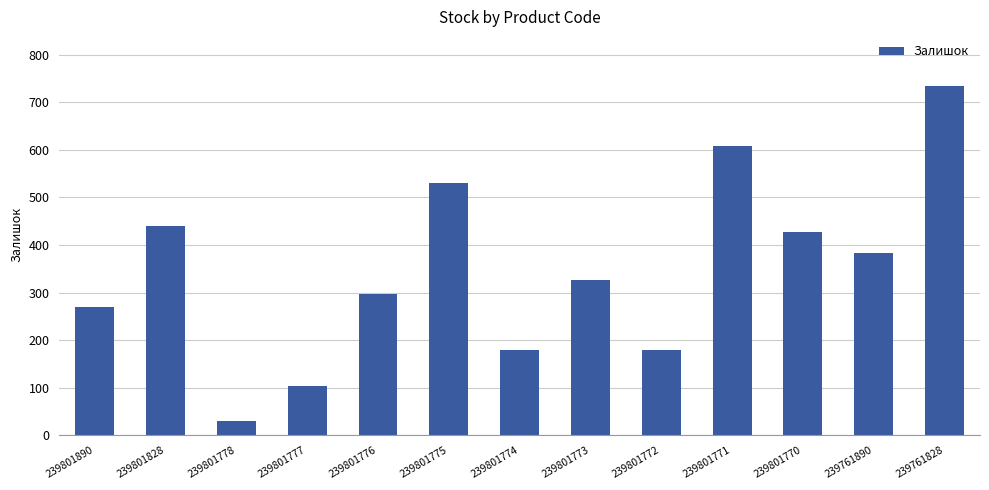

What is the greatest value displayed?

733